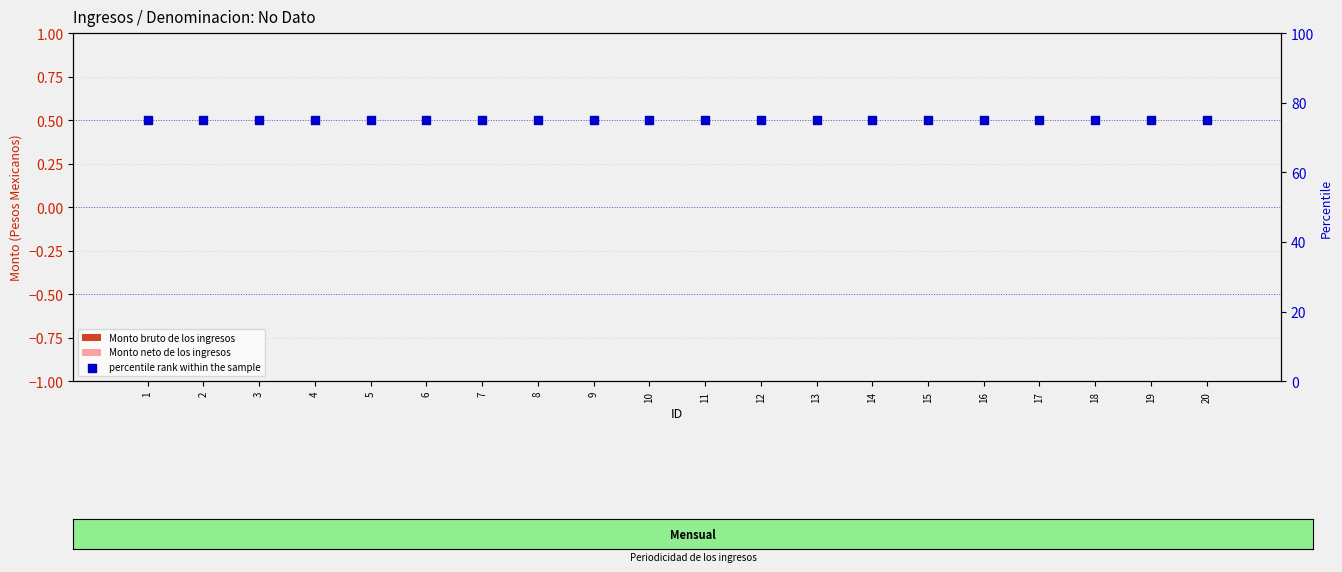

Which series reaches the maximum Y coordinate?

percentile rank within the sample